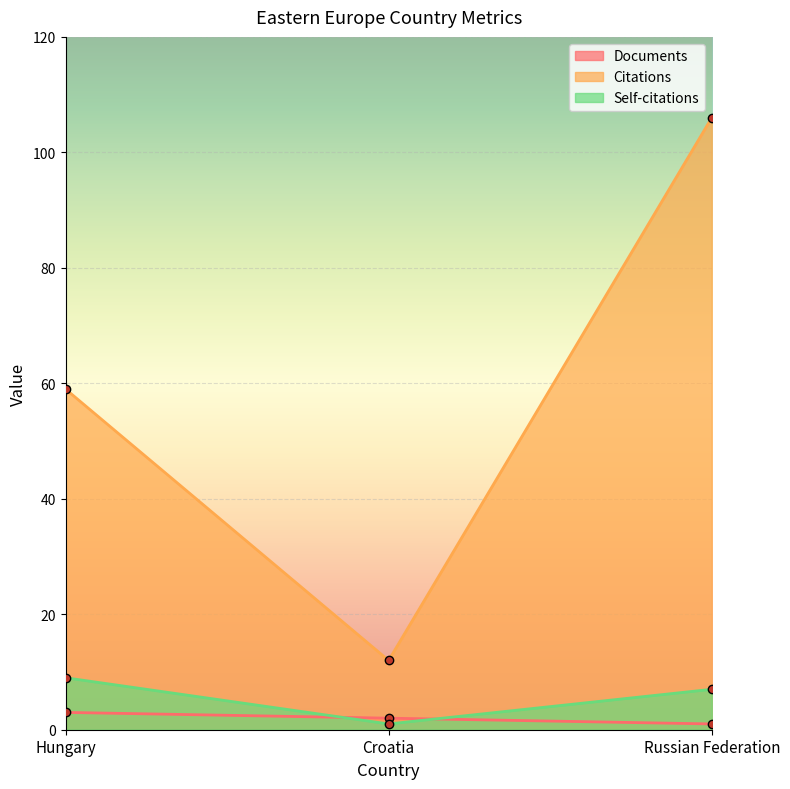

What is the average value of the Self-citations series?

6